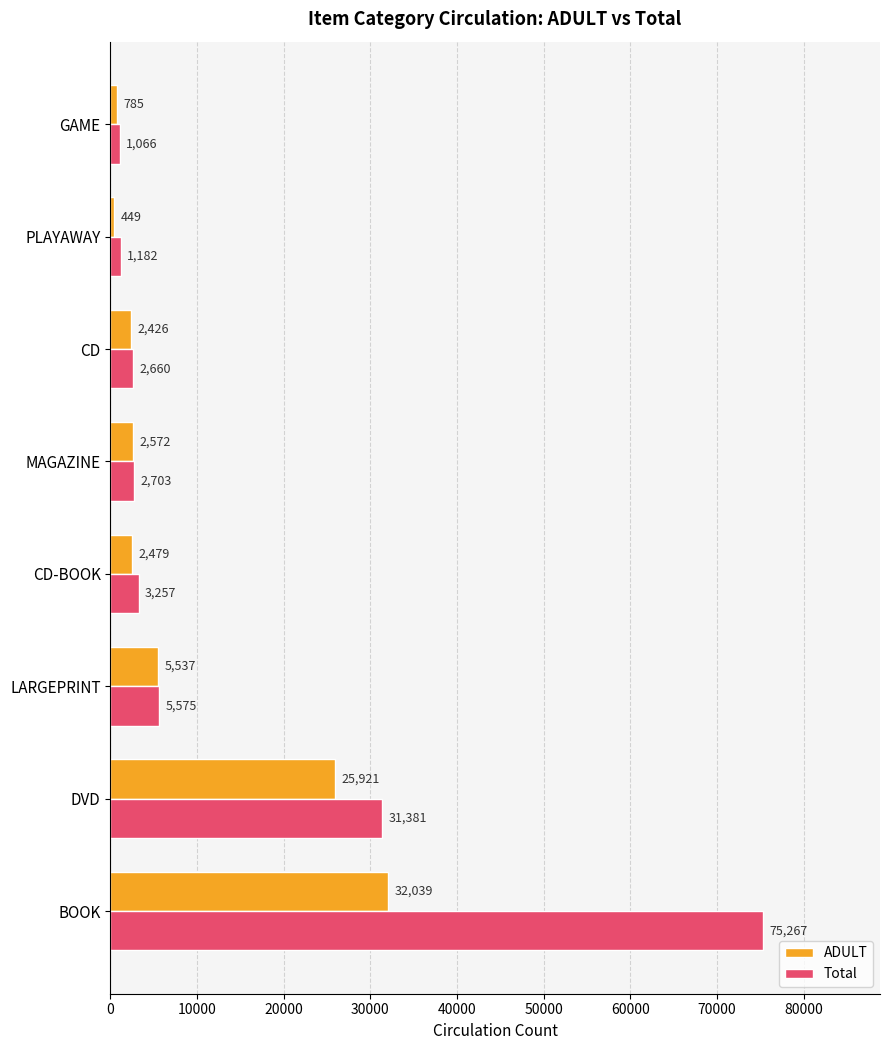

At how many categories does at least one series exceed 62631?

1